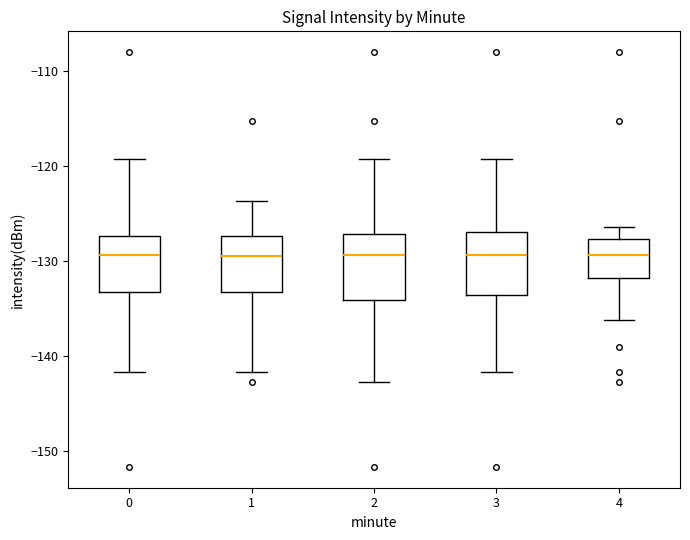

Reading left to right, read every box against the y-axis: the position of its median line, the range the box covers, and the ends of its whiskers. The values are not printed on the chart, so give them approximately, as read against the axis.

0: median -129, box -133 to -127, whiskers -142 to -119
1: median -130, box -133 to -127, whiskers -142 to -124
2: median -129, box -134 to -127, whiskers -143 to -119
3: median -129, box -134 to -127, whiskers -142 to -119
4: median -129, box -132 to -128, whiskers -136 to -126